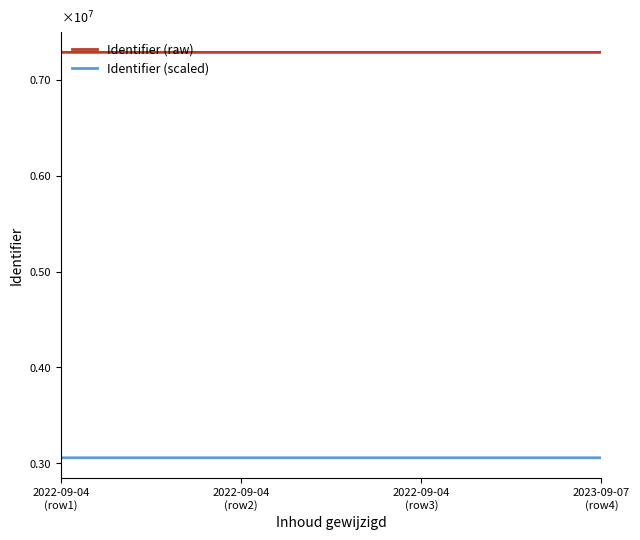

What is the sum of the Identifier (scaled) values at 2023-09-07
(row4) and 2022-09-04
(row2)?

6118709.5